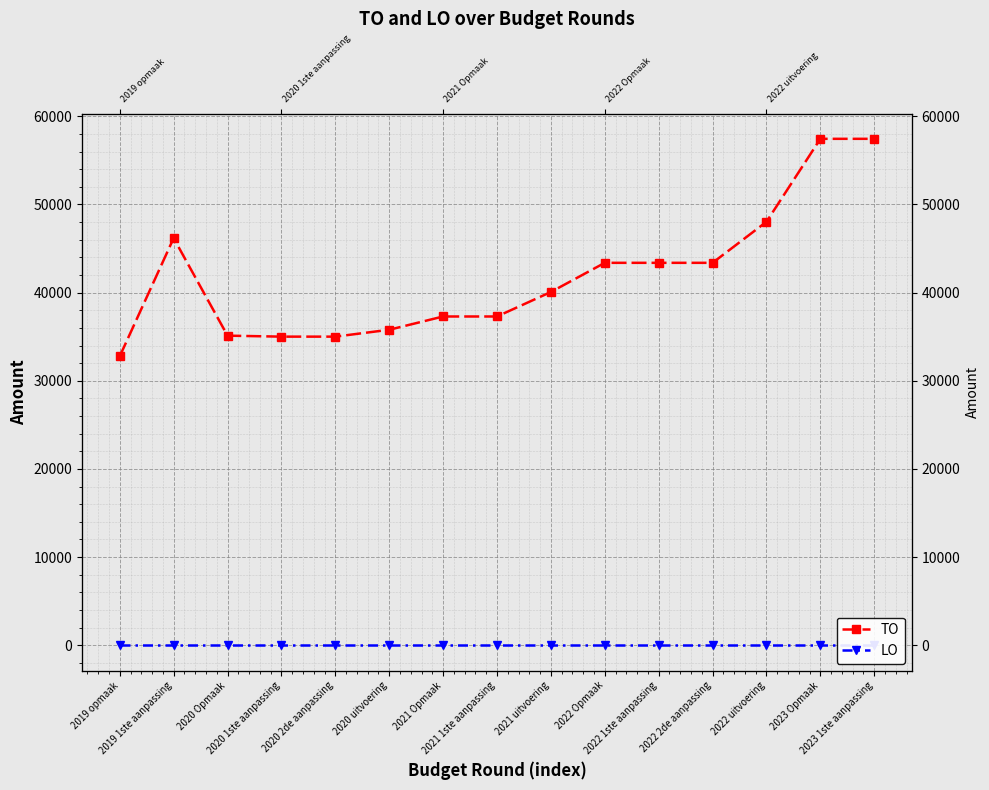

At which label is LO closest to 0?

2019 opmaak